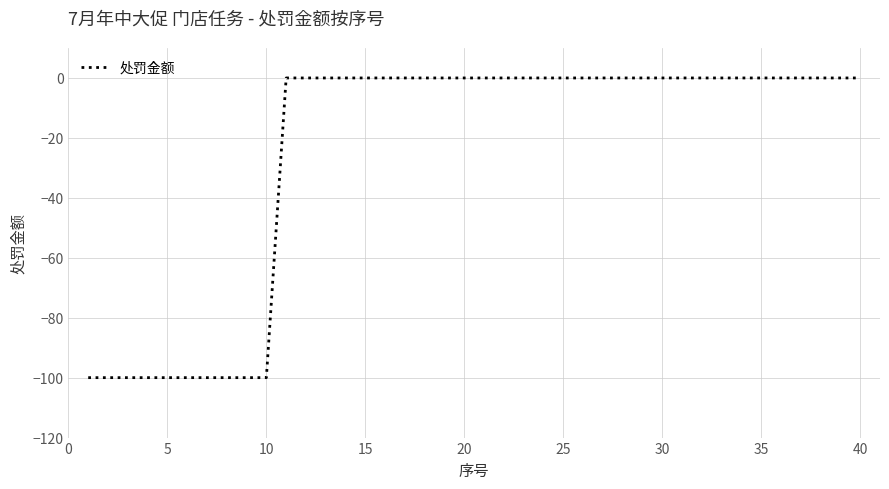

Is this an area chart (filled region under the line)?

No